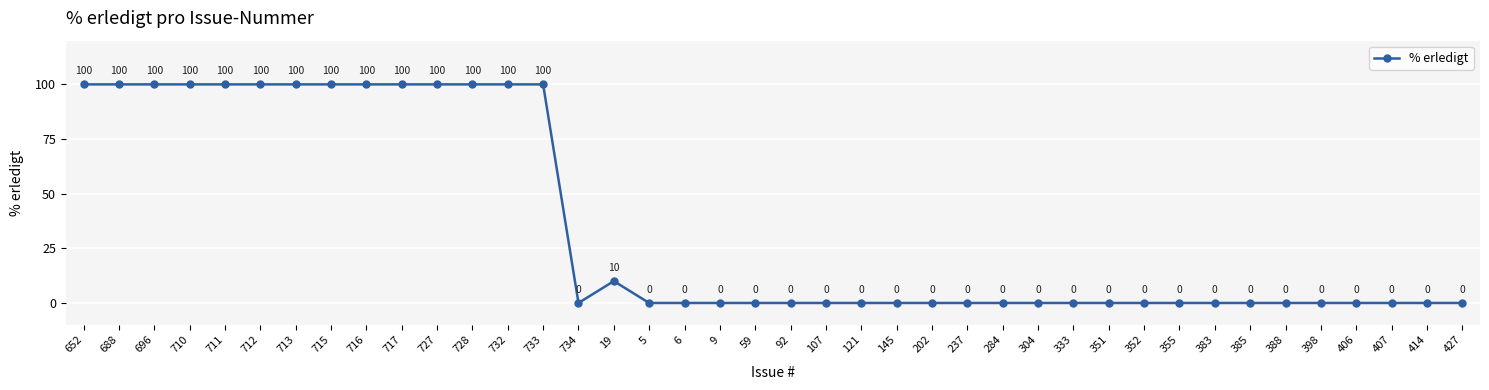

What is the maximum value shown in the chart?

100